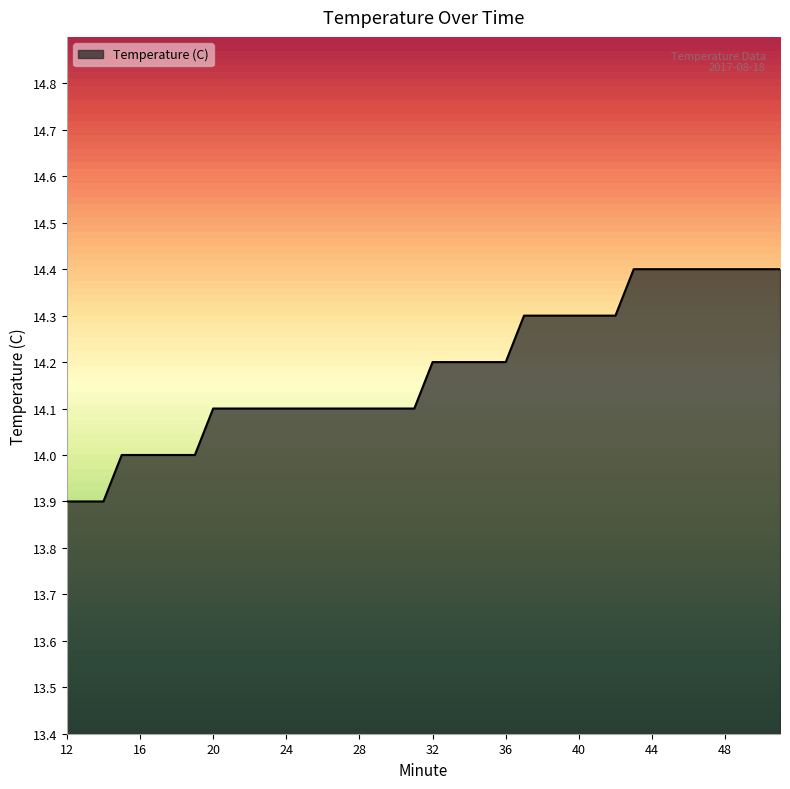

What is the difference between the maximum and minimum values?

0.5